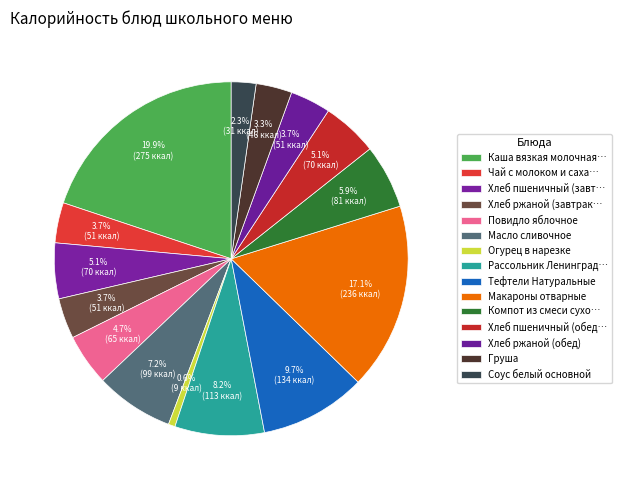

How many slices are in this pie chart?

15